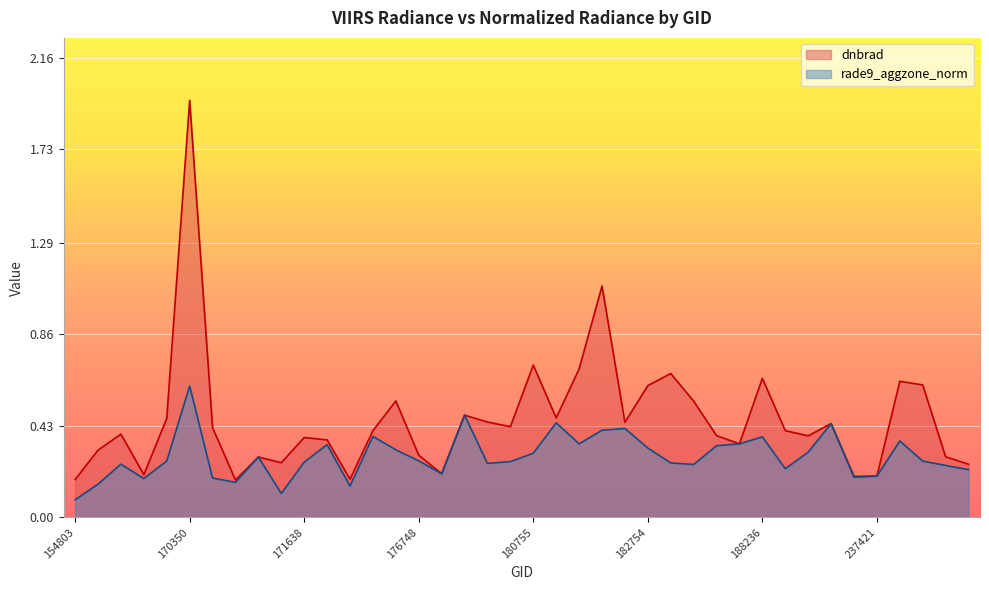

Read the rade9_aggzone_norm value at 193684.

0.3